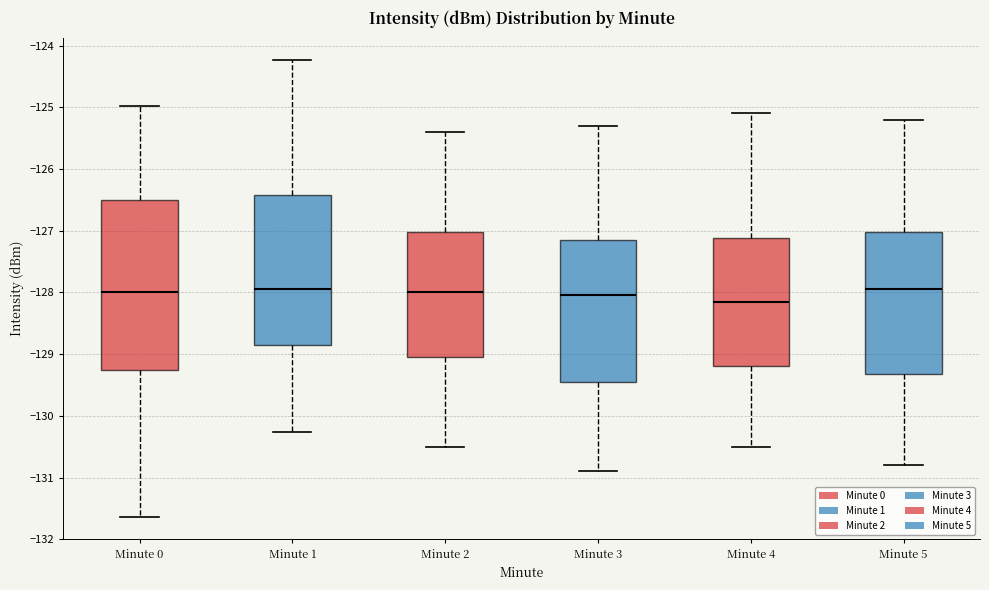

Where does the median line of the box for Minute 2 sit on the y-axis? The values are not printed on the chart, so give them approximately, as read against the axis.

-128.0